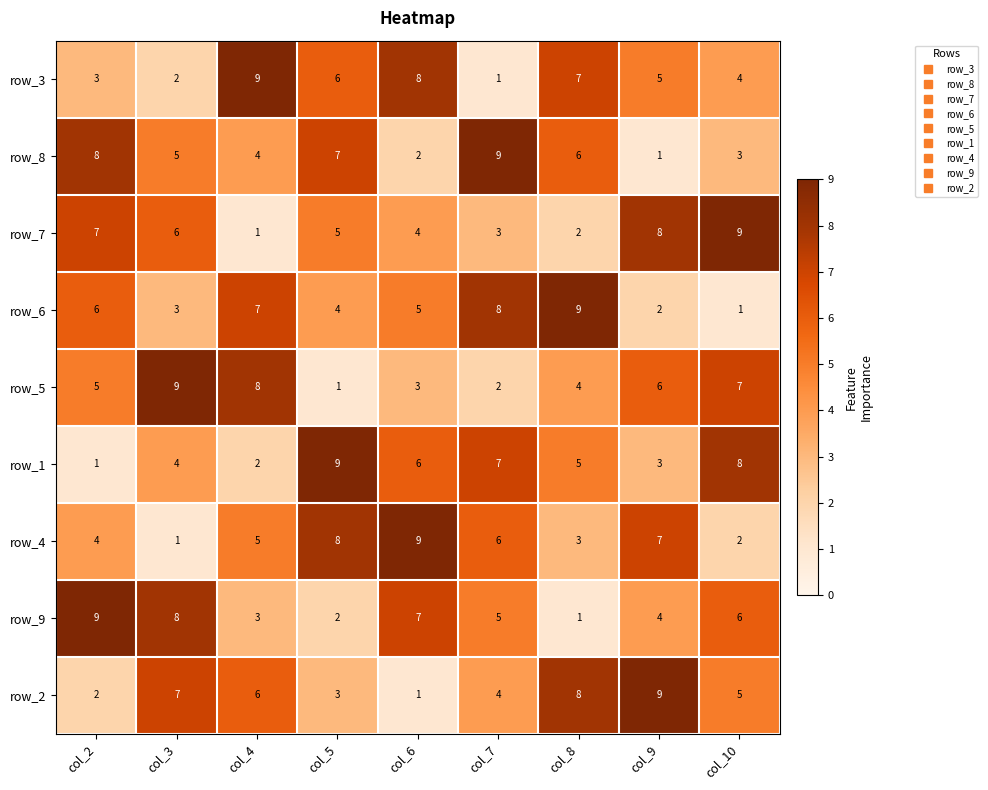

What value does the row_5 series have at col_7?

2